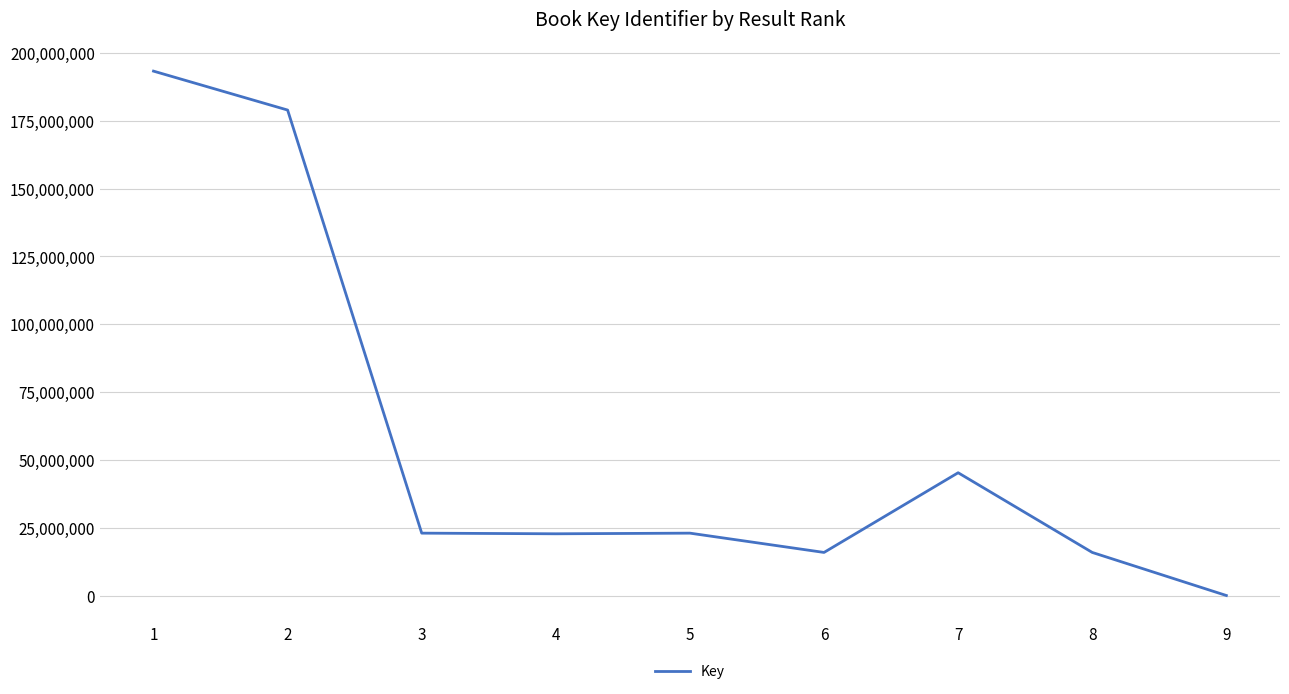

What is the maximum value shown in the chart?

193315775